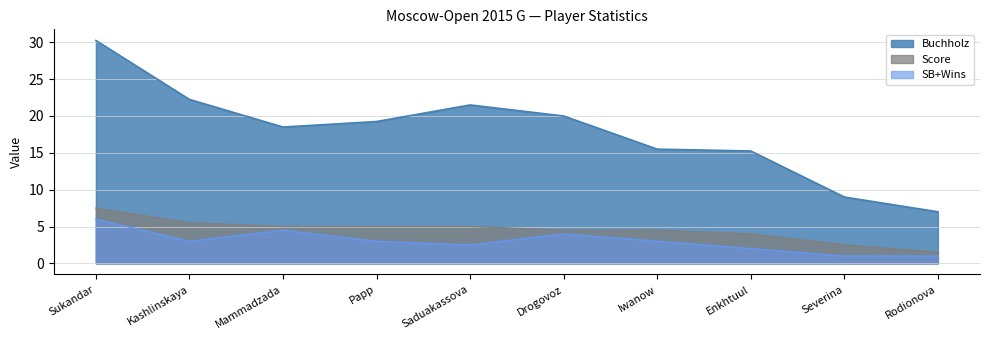

What is the value of the Score point at the 6th from the left?

4.5